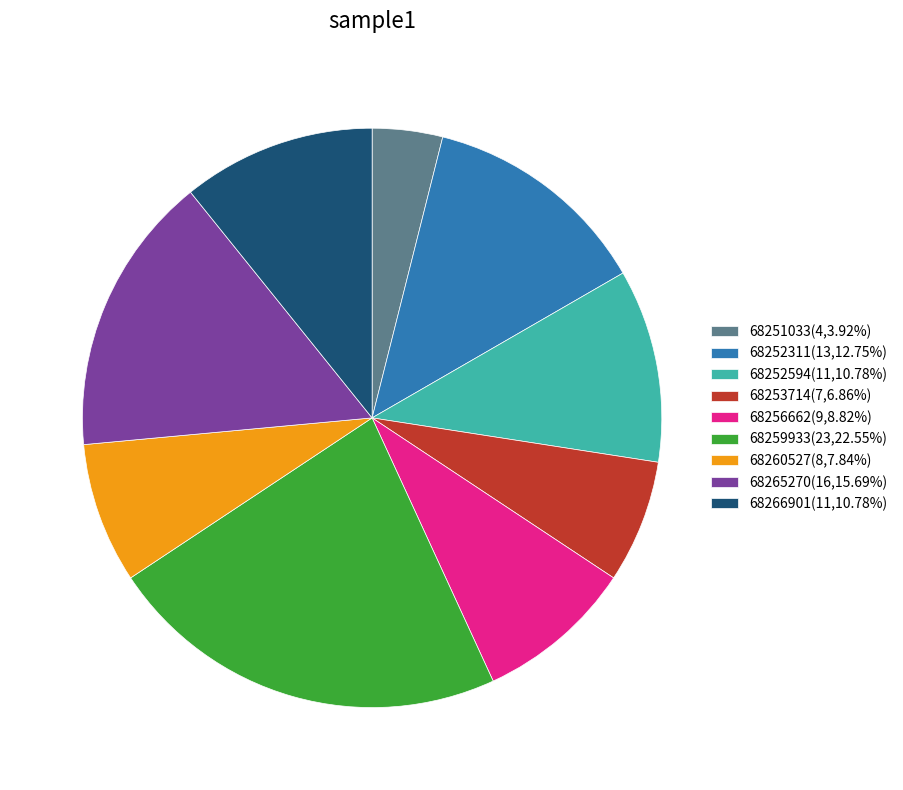

Is the sum of 68256662(9,8.82%) and 68259933(23,22.55%) greater than half?

No